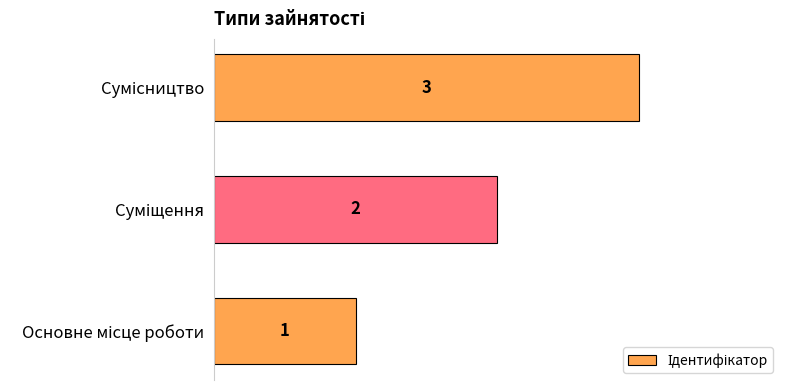

Count the values in the range 1 to 3.

3